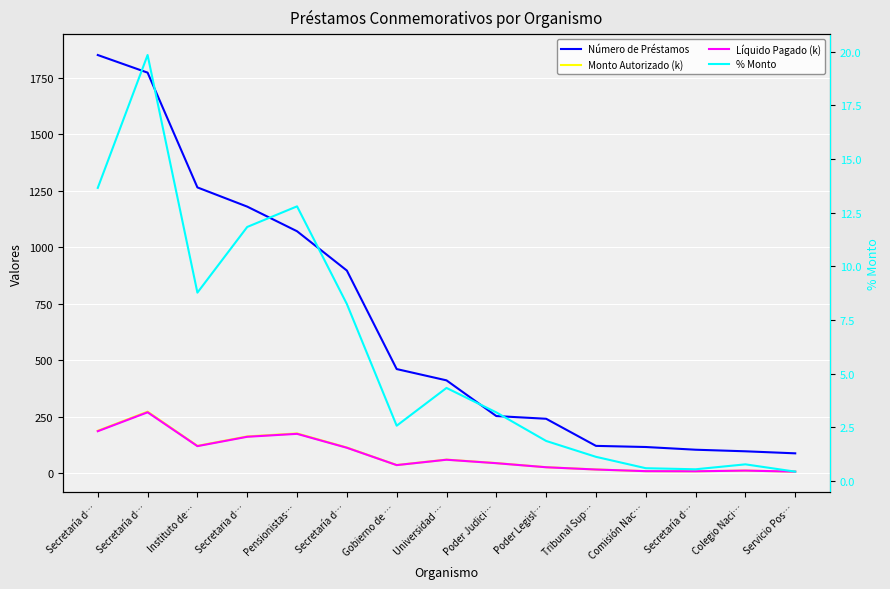

Which has a higher value, Secretaría d… or Secretaria d…?

Secretaria d…